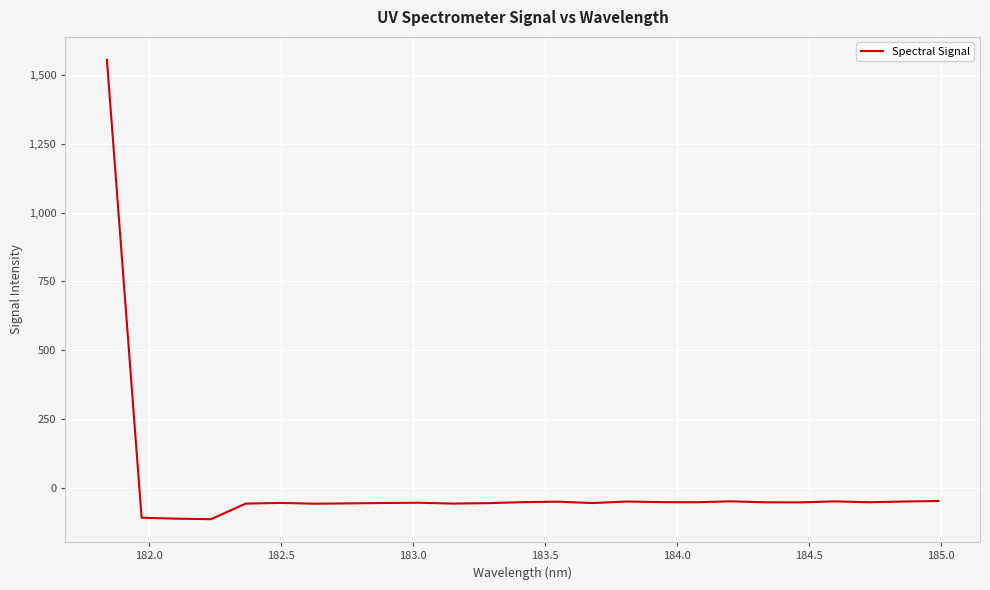

What is the difference between the maximum and minimum values?

1668.7